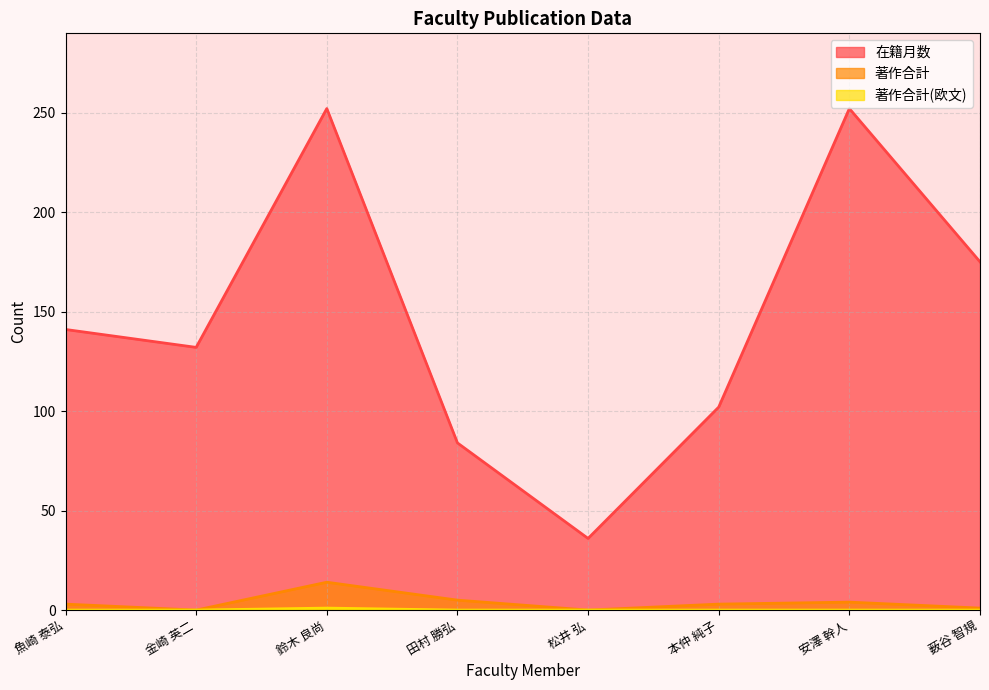

Is it true that 在籍月数 equals 102 at 本仲 純子?

True